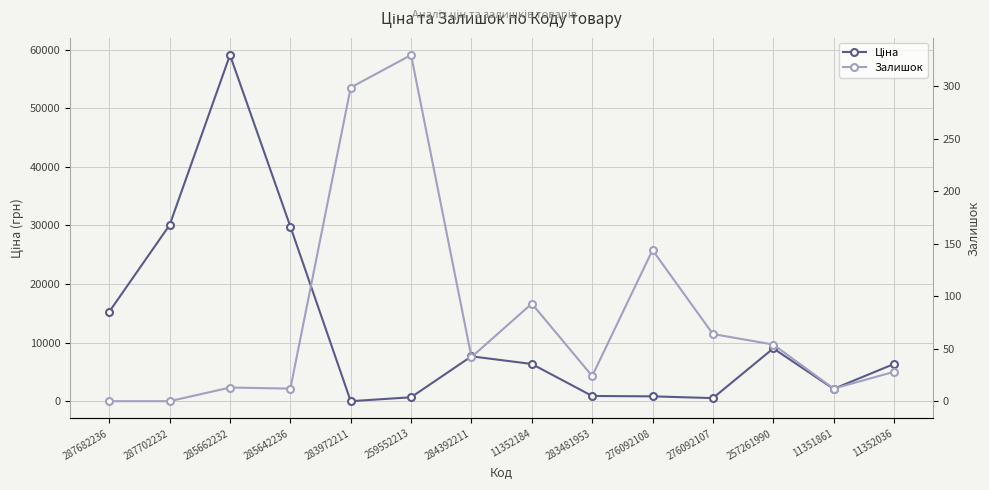

At which label does Залишок first exceed 42?

283972211